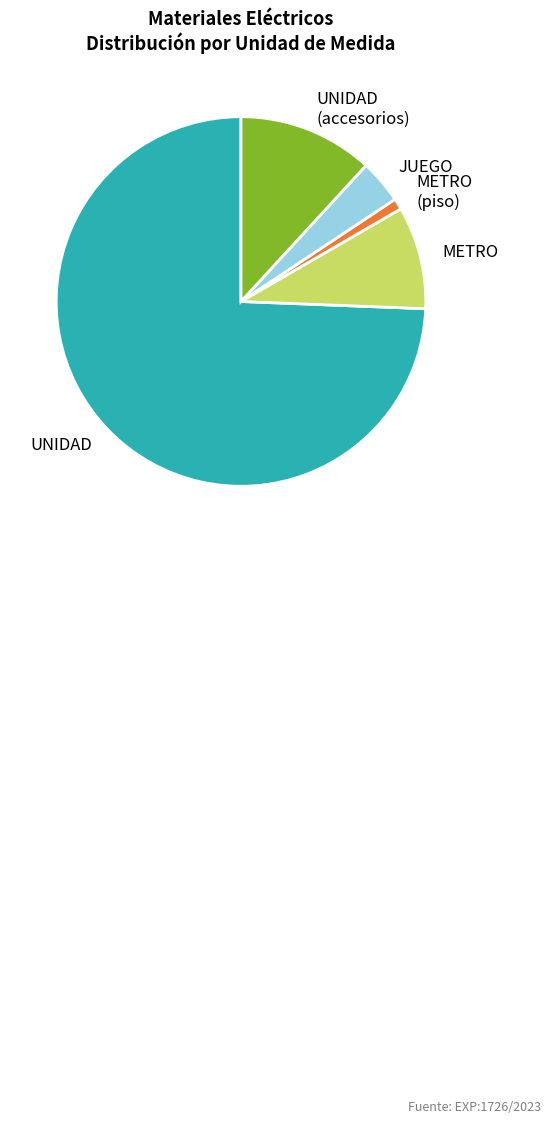

Does UNIDAD represent more than half of the total?

Yes